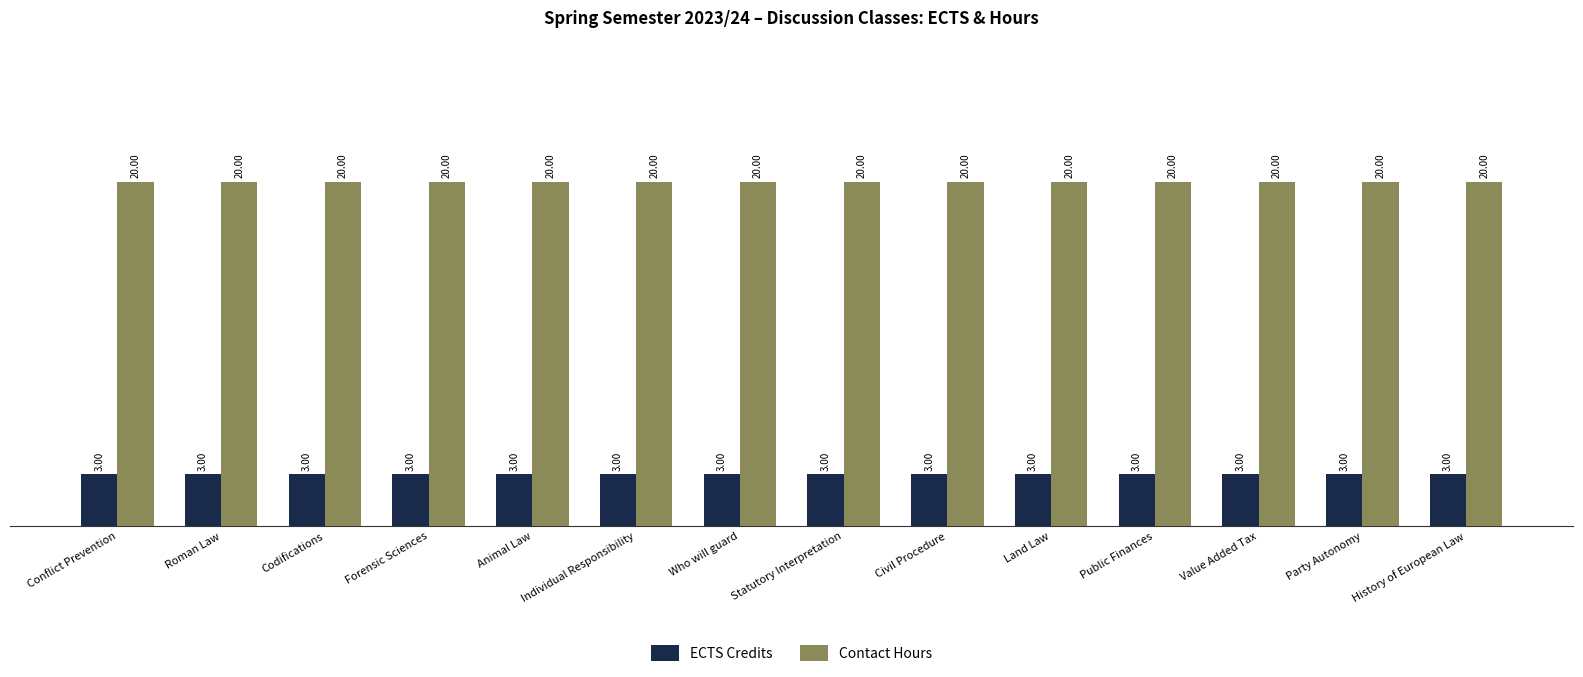

The value of ECTS Credits at Forensic Sciences is 3. True or false?

True